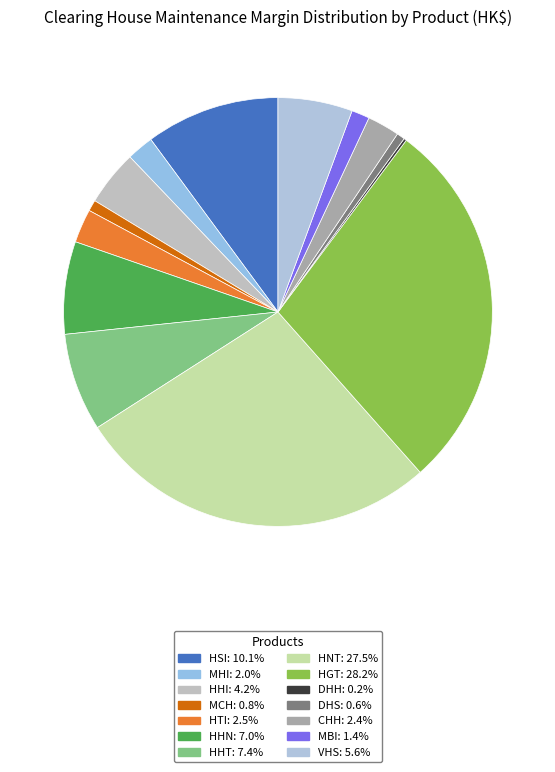

What percentage is the HGT slice, to the nearest percent?

28%